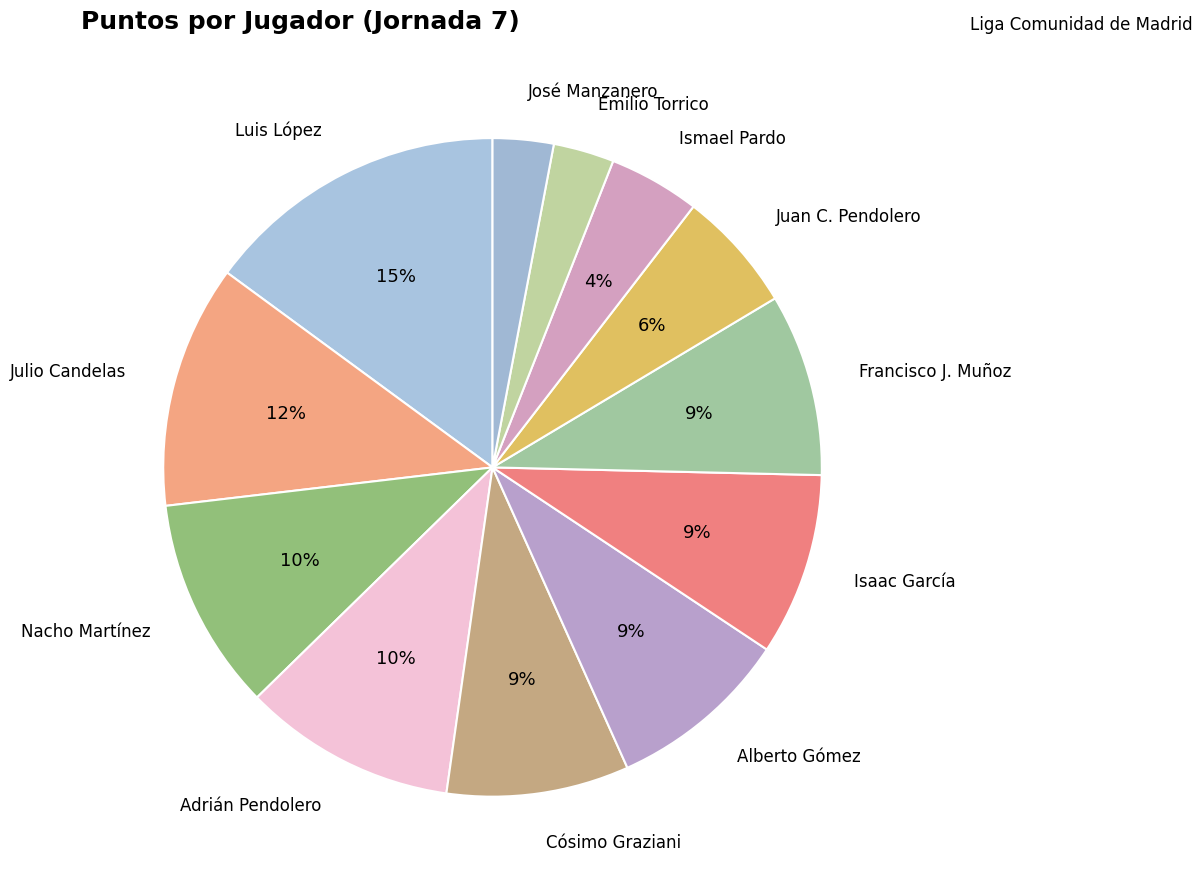

What is the smallest slice in the pie chart?

Emilio Torrico